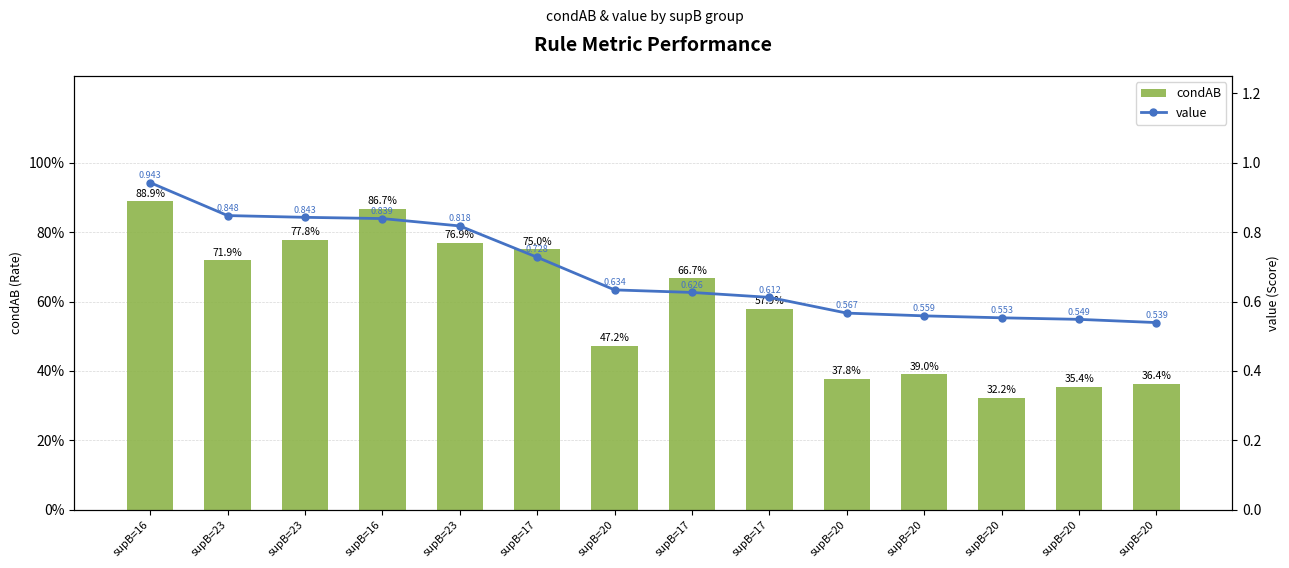

What are all the series names shown in the legend?

condAB, value